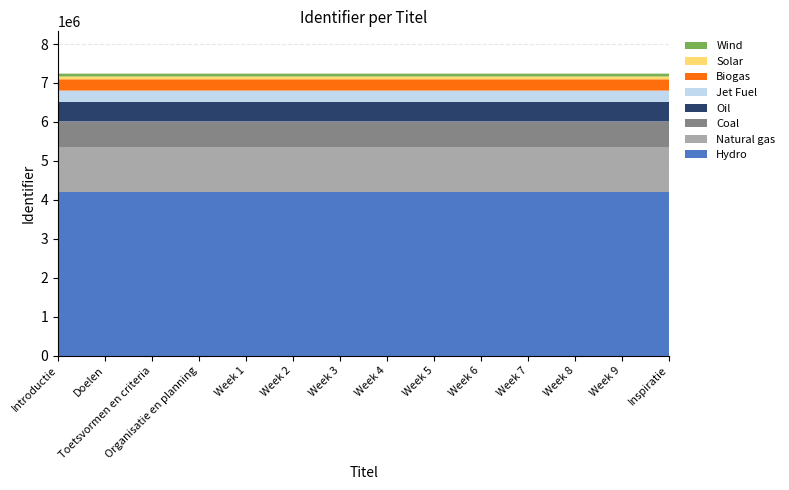

Reading left to right, transcribe all the data shown in this chart.

Introductie=7239228	Doelen=7239231	Toetsvormen en criteria=7239233	Organisatie en planning=7239235	Week 1=7239236	Week 2=7239238	Week 3=7239240	Week 4=7239242	Week 5=7239244	Week 6=7239246	Week 7=7239248	Week 8=7239250	Week 9=7239252	Inspiratie=7239254